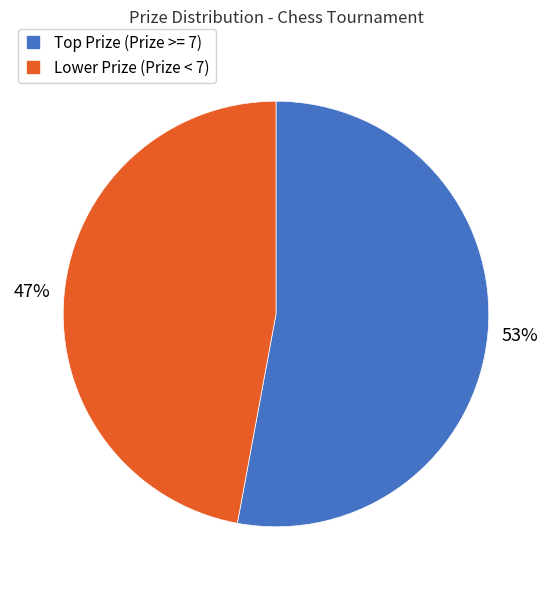

To the nearest percent, what is the difference between the largest and smallest slice percentages?

6%